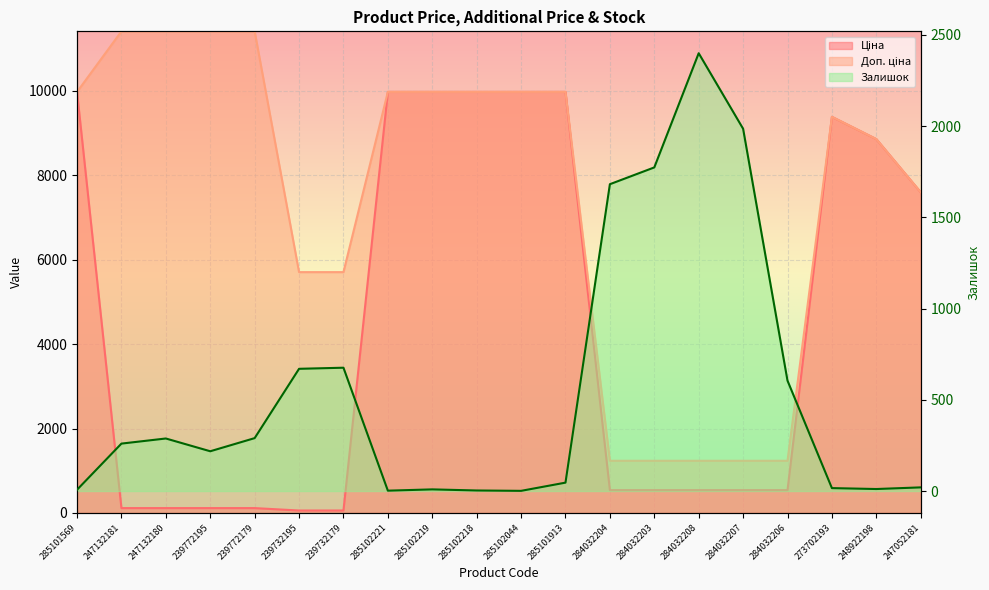

What is the value of the Ціна point at the 18th from the left?

9384.0